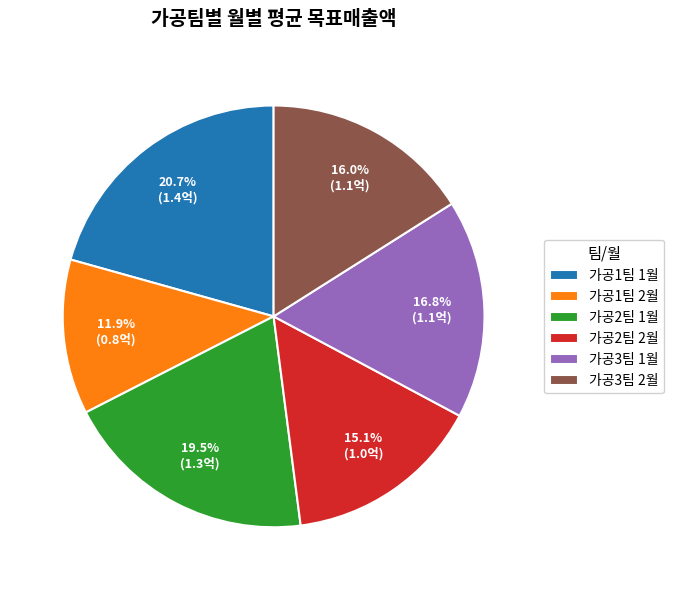

Combined, do 가공3팀 1월 and 가공1팀 2월 account for over 50%?

No